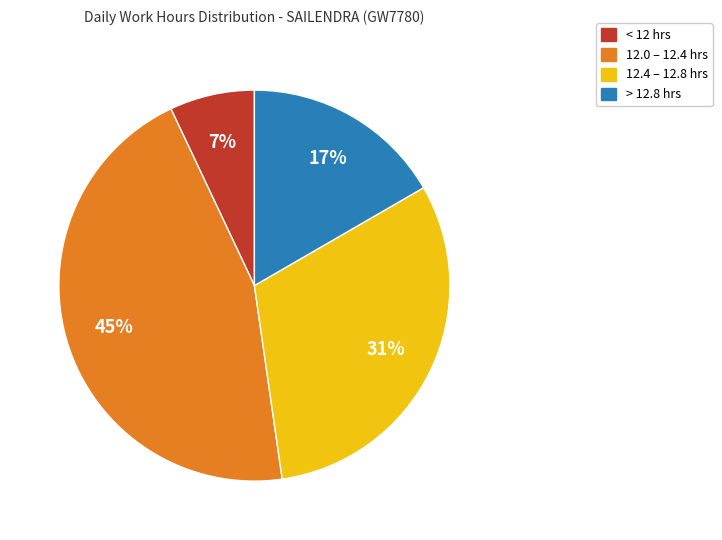

To the nearest percent, what is the difference between the largest and smallest slice percentages?

38%